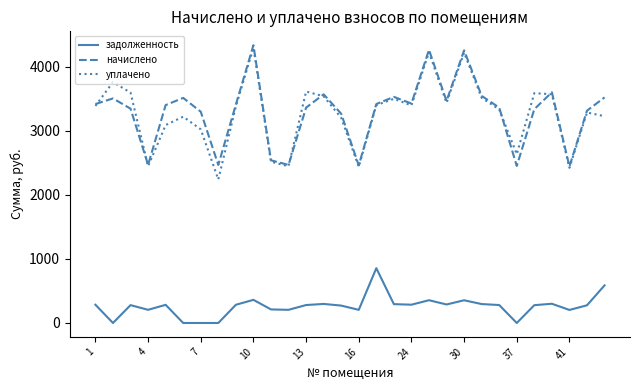

What is the difference between the maximum and minimum values in the начислено series?

1894.1